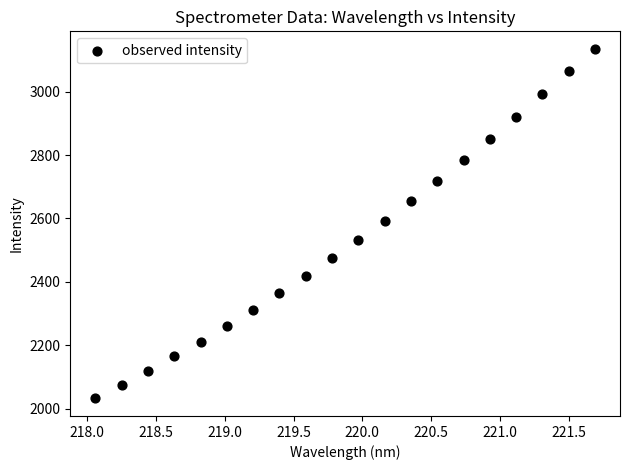

What is the range of Y values (max minus min)?

1103.1